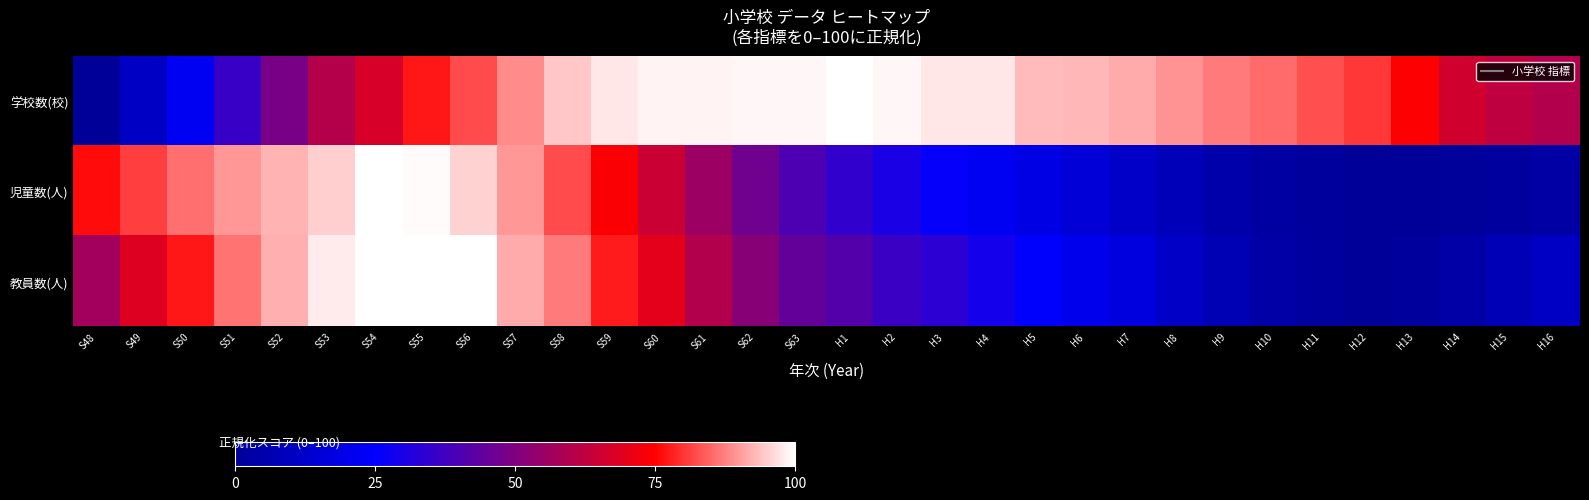

Reading left to right, what are all the values shown in this chart?

学校数(校): S48=0.0	S49=10.6	S50=22.2	S51=36.2	S52=48.8	S53=60.4	S54=67.1	S55=77.3	S56=82.1	S57=88.4	S58=94.2	S59=97.6	S60=98.6	S61=98.6	S62=99.0	S63=99.0	H1=100.0	H2=99.0	H3=97.6	H4=97.6	H5=93.2	H6=92.8	H7=91.8	H8=89.4	H9=87.0	H10=85.5	H11=82.6	H12=80.2	H13=74.4	H14=65.7	H15=62.3	H16=59.9
児童数(人): S48=76.0	S49=80.9	S50=85.8	S51=89.8	S52=92.2	S53=95.0	S54=100.0	S55=99.2	S56=95.7	S57=89.8	S58=82.0	S59=73.8	S60=64.7	S61=55.6	S62=46.9	S63=40.1	H1=34.9	H2=30.1	H3=26.1	H4=22.0	H5=18.7	H6=15.2	H7=11.9	H8=8.0	H9=4.7	H10=2.4	H11=0.8	H12=0.0	H13=0.1	H14=0.6	H15=1.9	H16=2.9
教員数(人): S48=56.9	S49=68.6	S50=77.2	S51=86.0	S52=91.8	S53=97.7	S54=99.8	S55=100.0	S56=99.9	S57=91.7	S58=87.1	S59=77.5	S60=69.6	S61=60.1	S62=51.8	S63=44.6	H1=41.6	H2=36.6	H3=33.8	H4=28.9	H5=24.8	H6=21.0	H7=17.2	H8=11.6	H9=7.3	H10=3.9	H11=1.9	H12=0.0	H13=1.3	H14=3.6	H15=7.6	H16=11.3